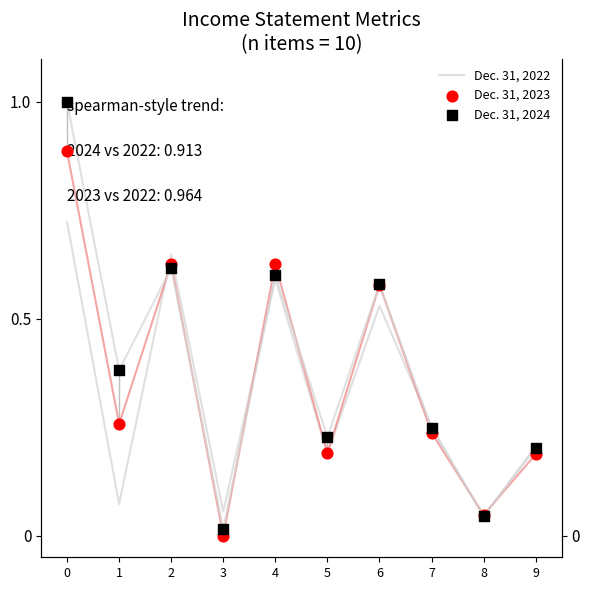

Which series has the widest spread of Y values?

Dec. 31, 2024